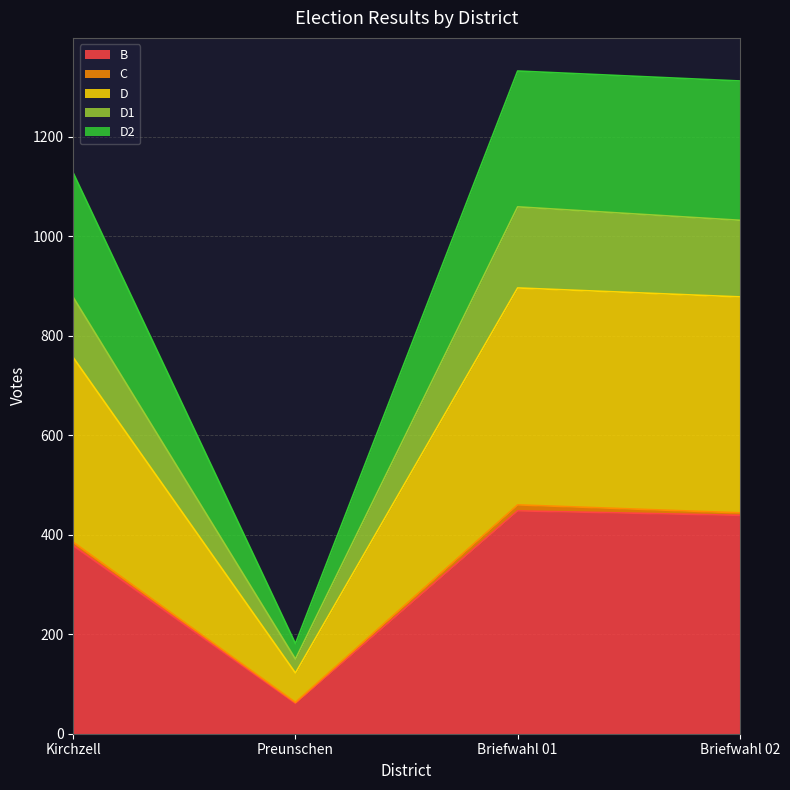

What is the maximum value for B?

448